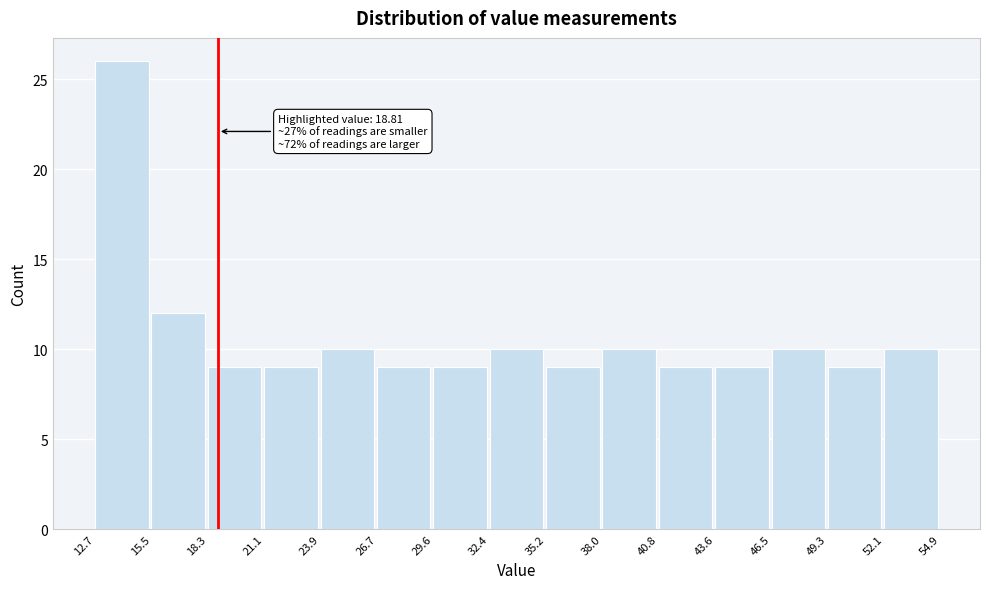

Which range on the x-axis has the tallest bar?

12.7 to 15.5